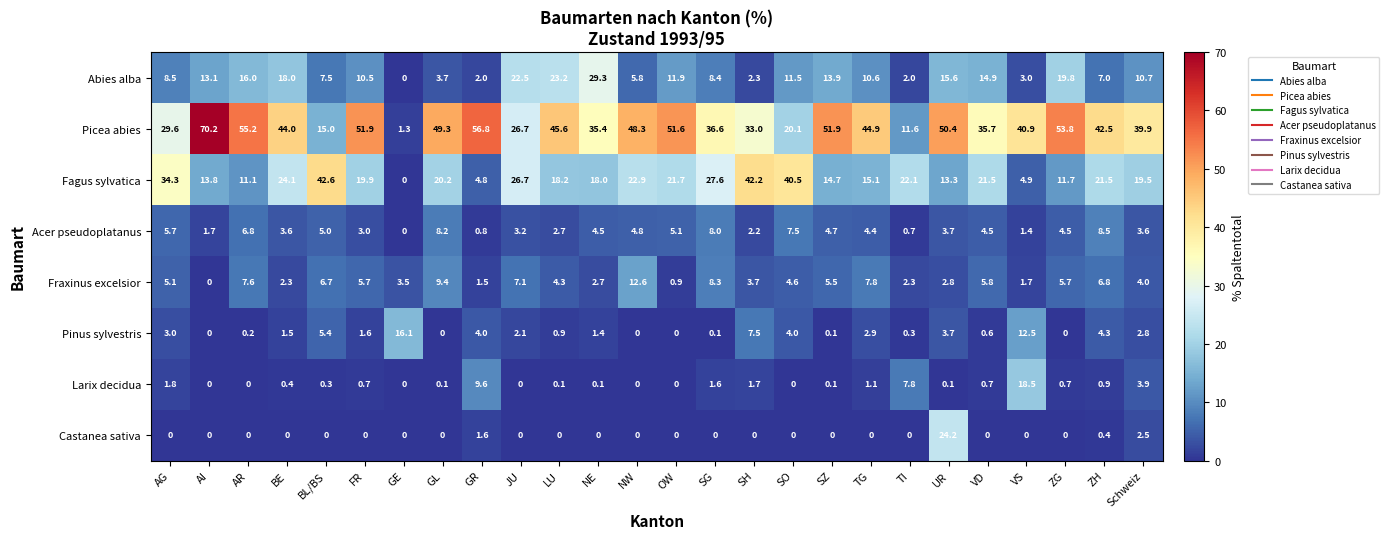

What is the spread (max minus min) of values at SG?

36.6